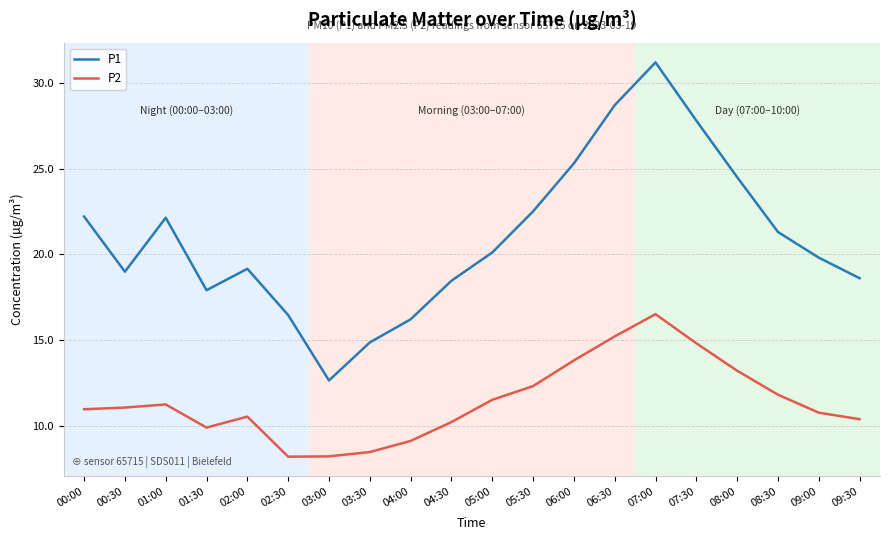

What is the total value across all series at 06:00?

39.1